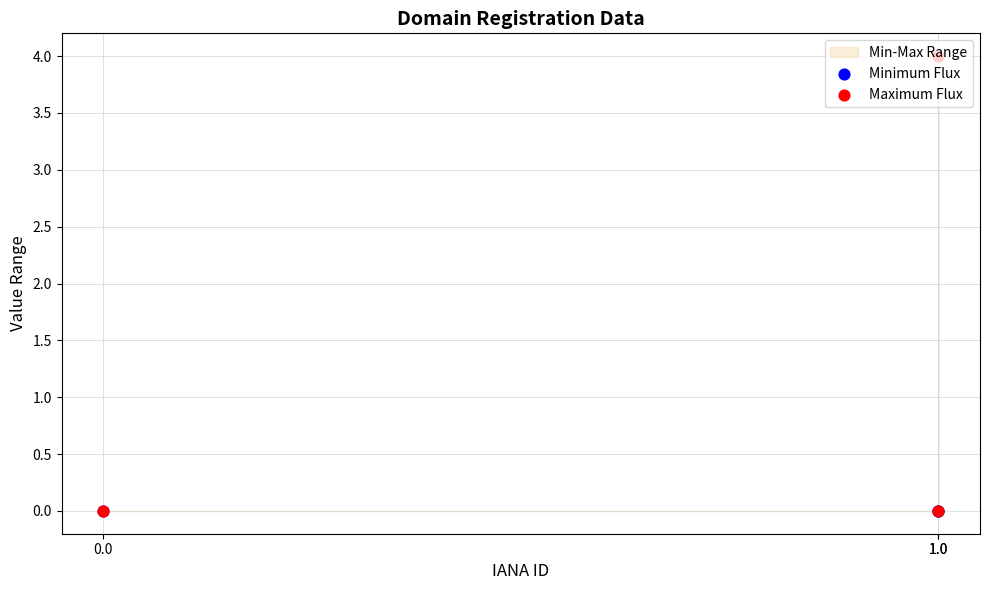

Is the value of Maximum Flux at 1.0 greater than the value of Minimum Flux at 1.0?

No